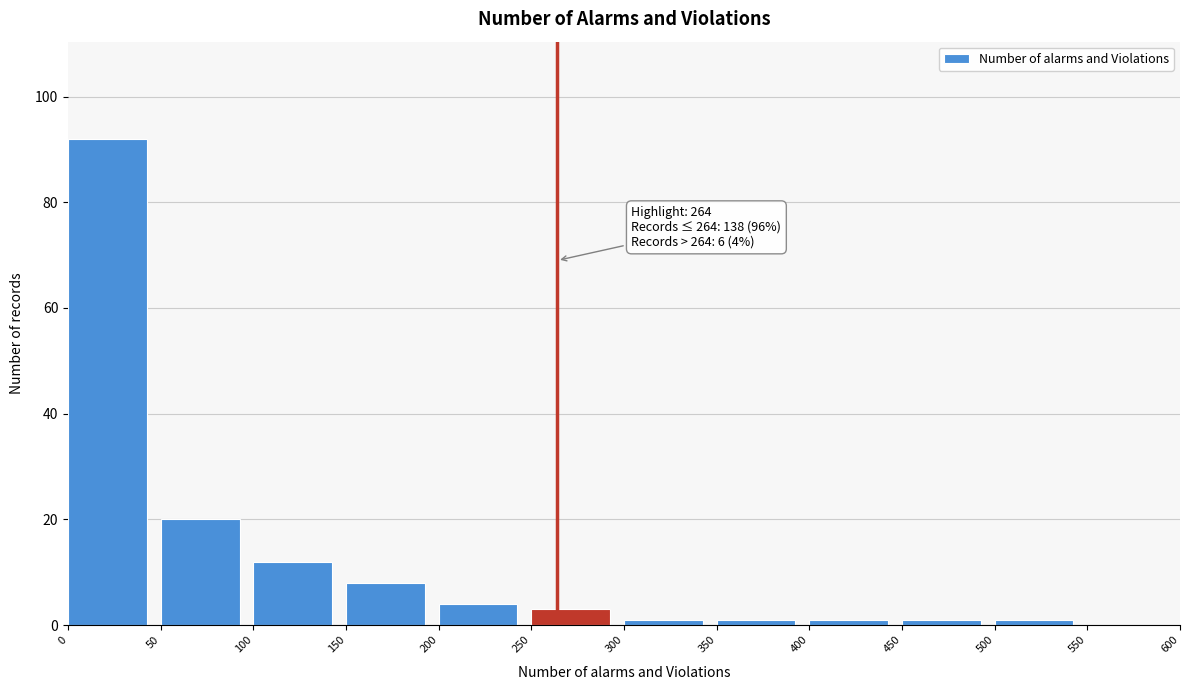

Which range on the x-axis has the tallest bar?

0 to 50